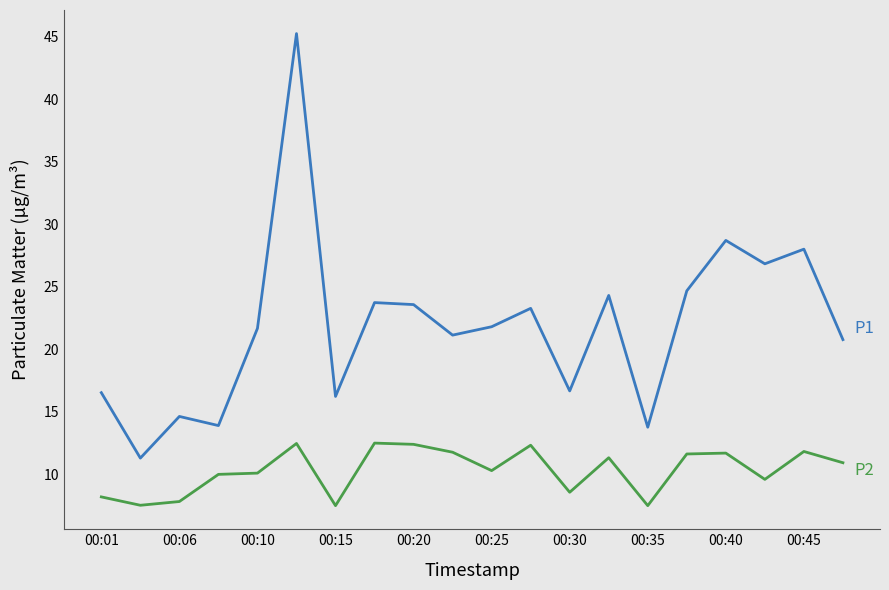

What is the maximum value shown in the chart?

45.2